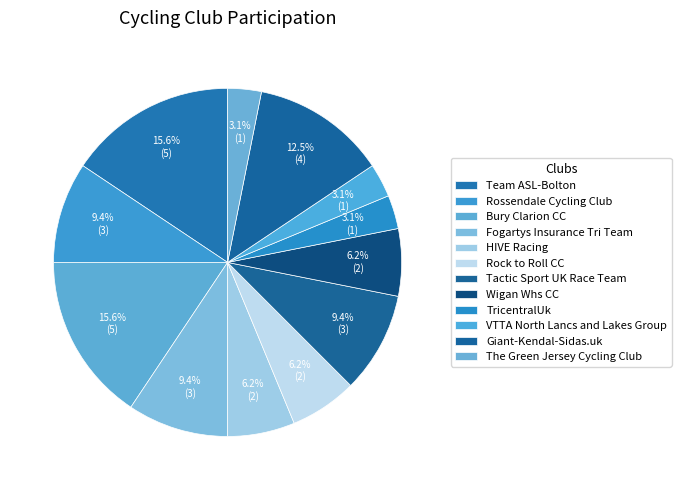

How much of the chart is everything except HIVE Racing?

93.8%